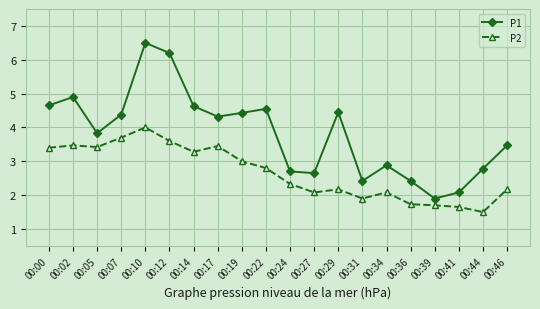

Where does the P2 series first go above 2?

00:00